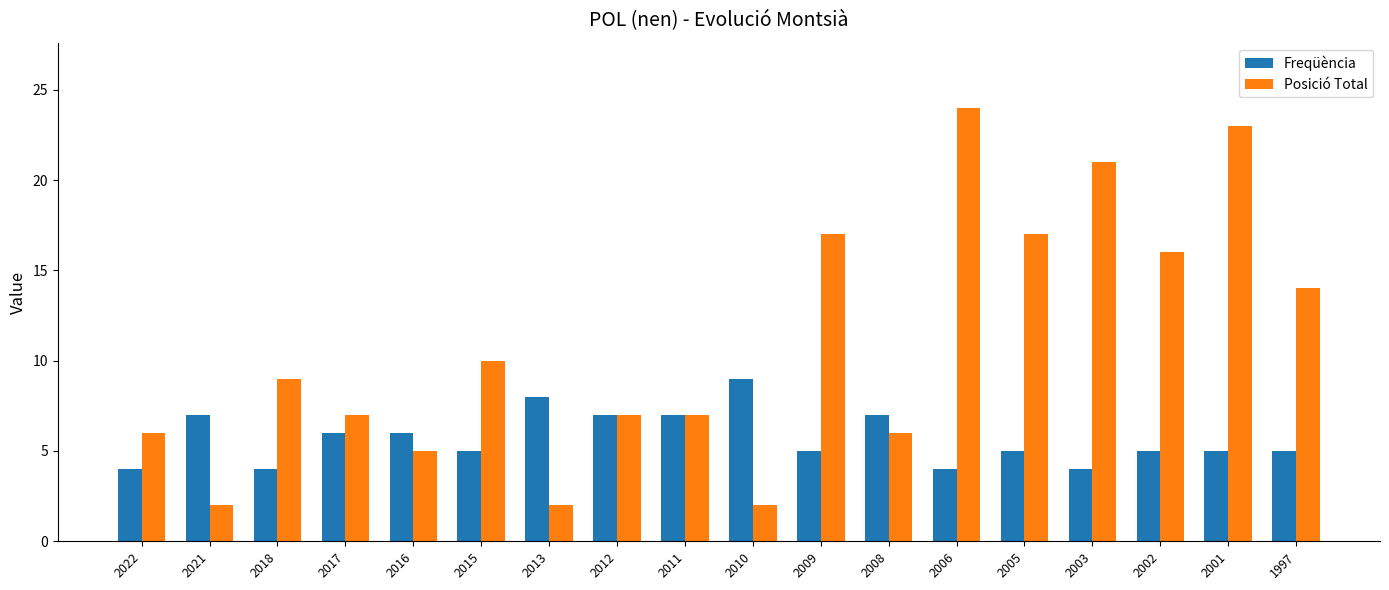

Is it true that Freqüència equals 7 at 2021?

True